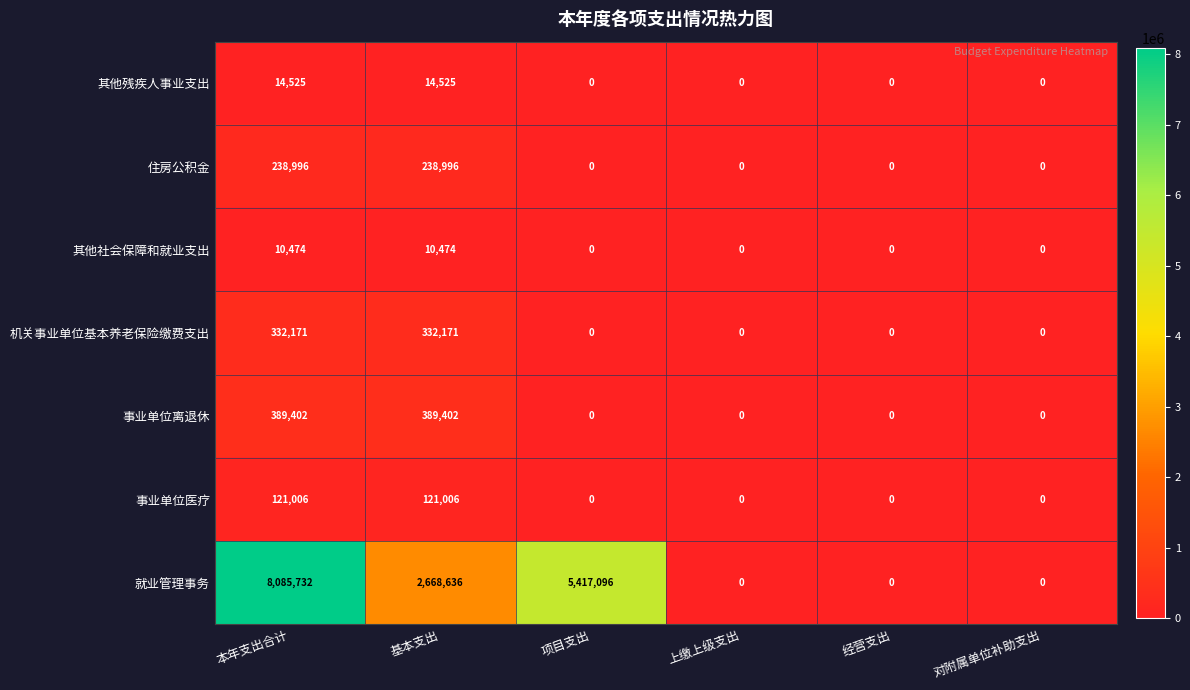

Which label corresponds to the largest value in the chart?

本年支出合计